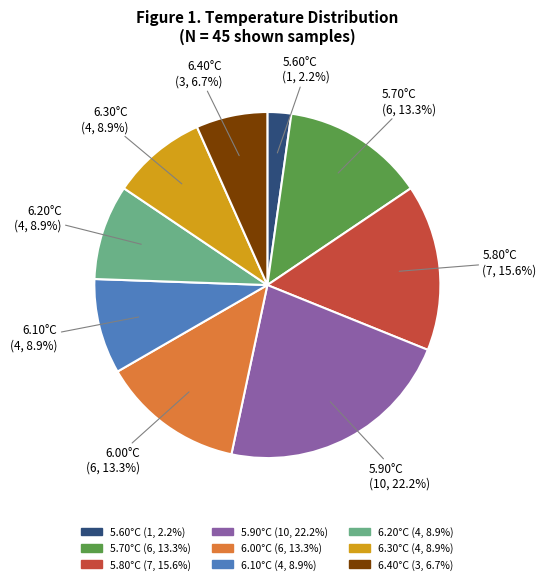

Is there any slice that represents more than half of the pie?

No